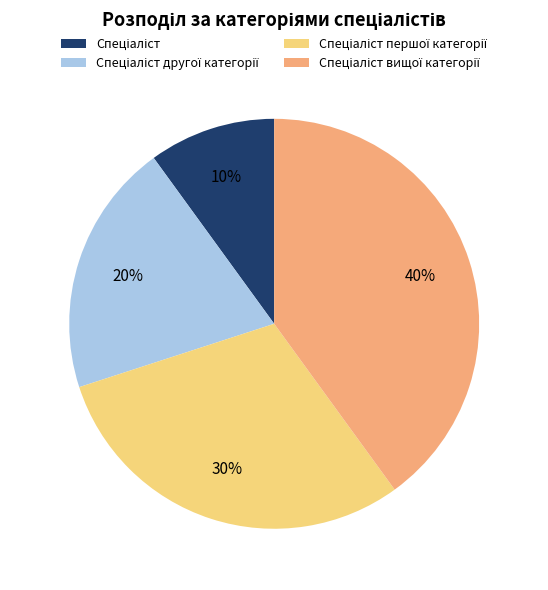

To the nearest percent, what is the average slice percentage?

25%